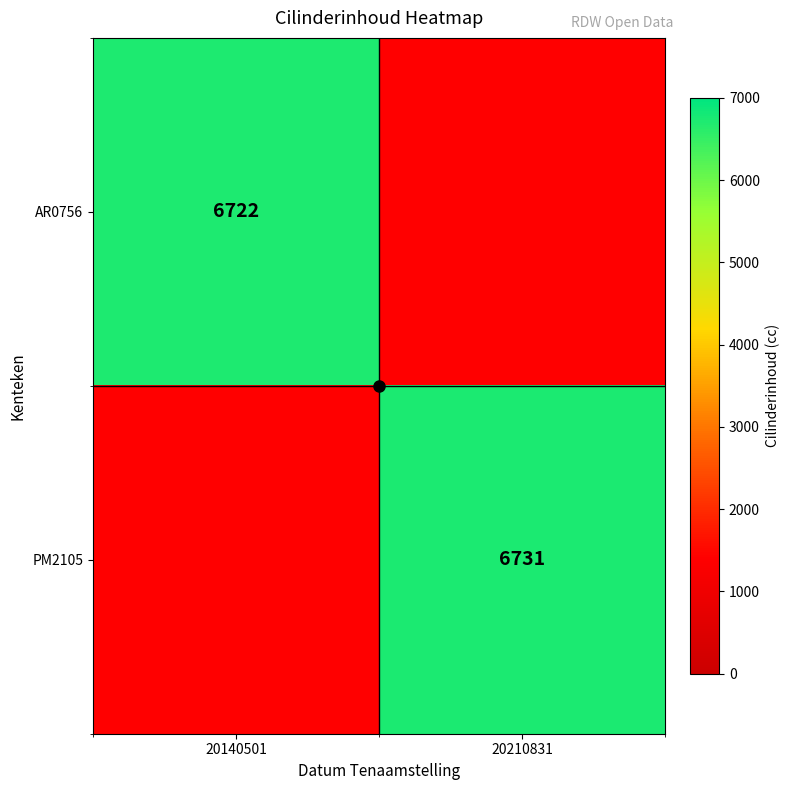

Which series has the largest range (max minus min)?

PM2105